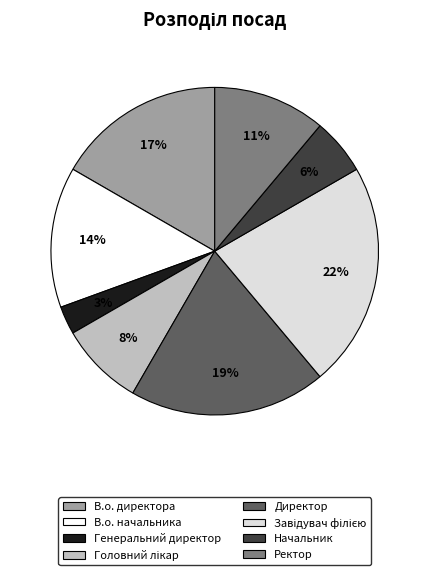

Count the number of slices in the pie.

8